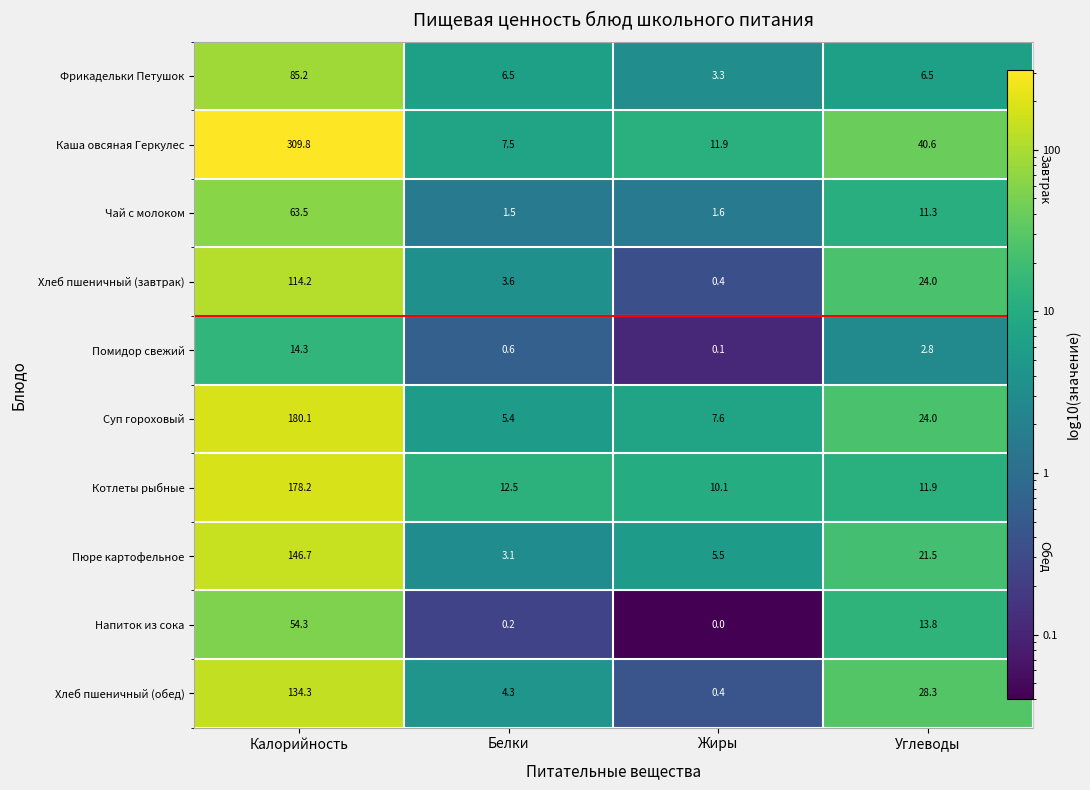

Which series has the largest total across all categories?

Каша овсяная Геркулес